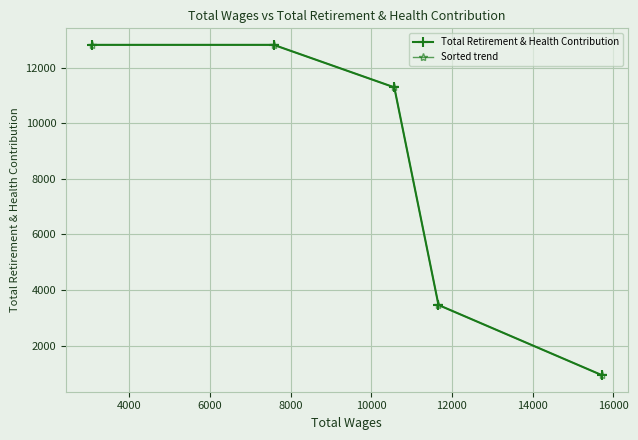

What is the value of the Total Retirement & Health Contribution point at the 3rd from the left?

11288